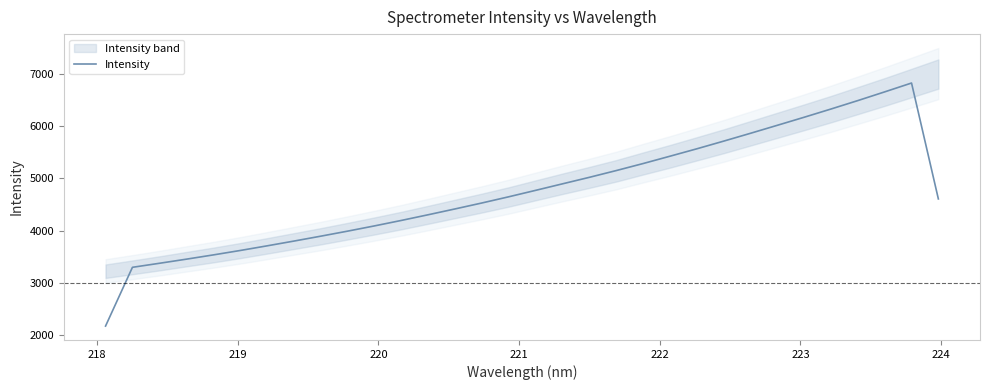

What is the difference between the maximum and minimum values?

4652.9